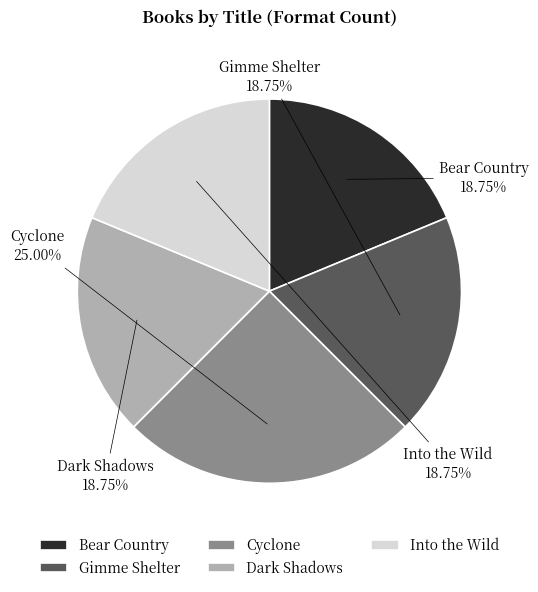

Do Dark Shadows and Bear Country together represent more than half of the pie?

No